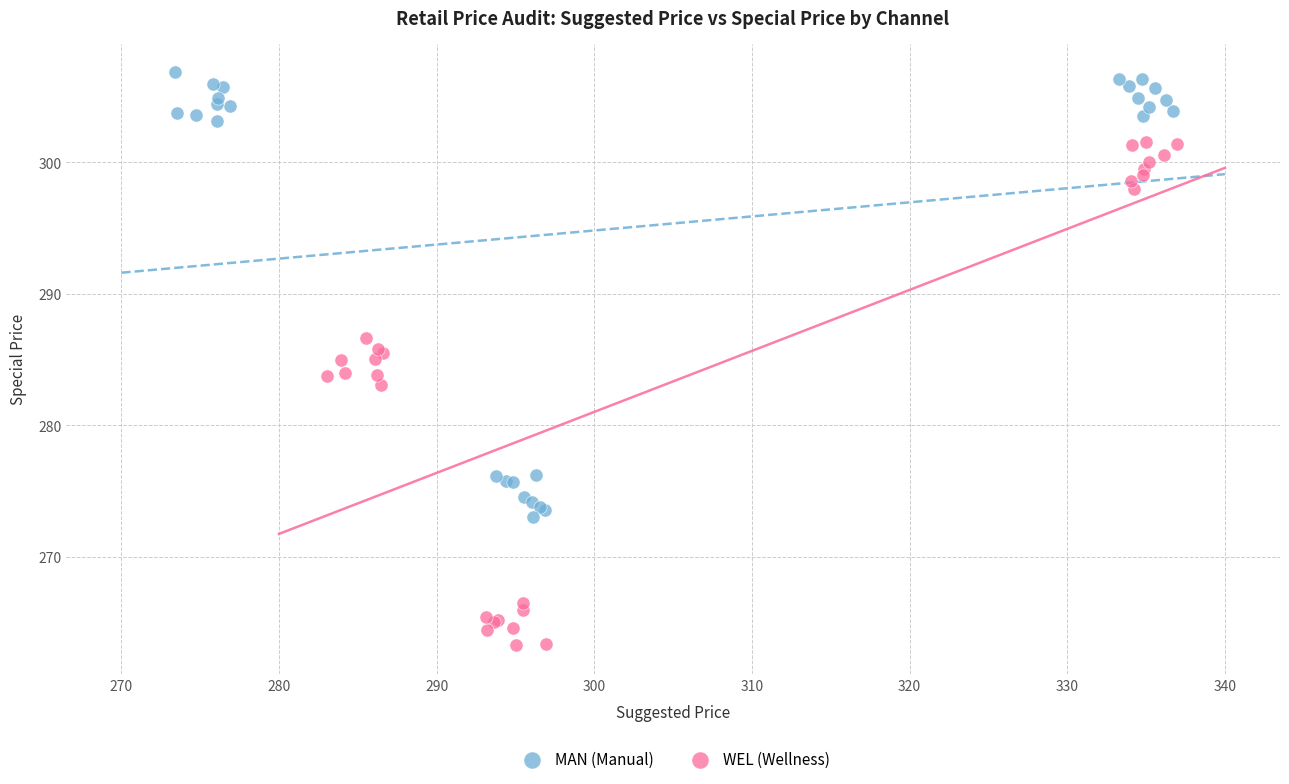

Which series reaches the minimum Y coordinate?

WEL (Wellness)